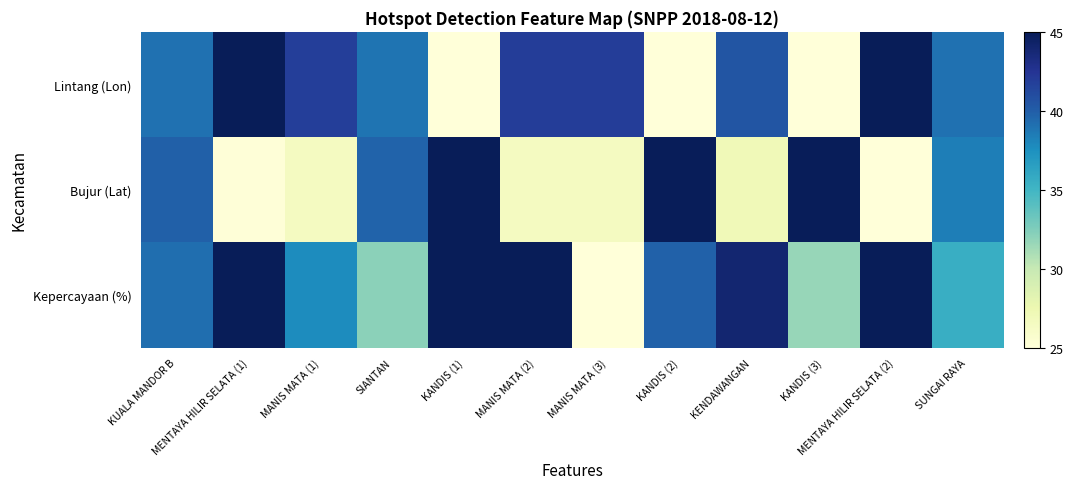

Reading left to right, extract all data points from this chart.

Lintang (Lon): KUALA MANDOR B=39.0	MENTAYA HILIR SELATA (1)=44.9	MANIS MATA (1)=41.9	SIANTAN=38.9	KANDIS (1)=25.0	MANIS MATA (2)=41.9	MANIS MATA (3)=41.9	KANDIS (2)=25.0	KENDAWANGAN=40.5	KANDIS (3)=25.0	MENTAYA HILIR SELATA (2)=45.0	SUNGAI RAYA=39.0
Bujur (Lat): KUALA MANDOR B=39.9	MENTAYA HILIR SELATA (1)=25.1	MANIS MATA (1)=26.5	SIANTAN=39.7	KANDIS (1)=45.0	MANIS MATA (2)=26.5	MANIS MATA (3)=26.5	KANDIS (2)=44.9	KENDAWANGAN=27.1	KANDIS (3)=44.9	MENTAYA HILIR SELATA (2)=25.0	SUNGAI RAYA=38.4
Kepercayaan (%): KUALA MANDOR B=39.2	MENTAYA HILIR SELATA (1)=45.0	MANIS MATA (1)=37.7	SIANTAN=32.1	KANDIS (1)=45.0	MANIS MATA (2)=45.0	MANIS MATA (3)=25.0	KANDIS (2)=39.8	KENDAWANGAN=43.9	KANDIS (3)=31.7	MENTAYA HILIR SELATA (2)=45.0	SUNGAI RAYA=35.5